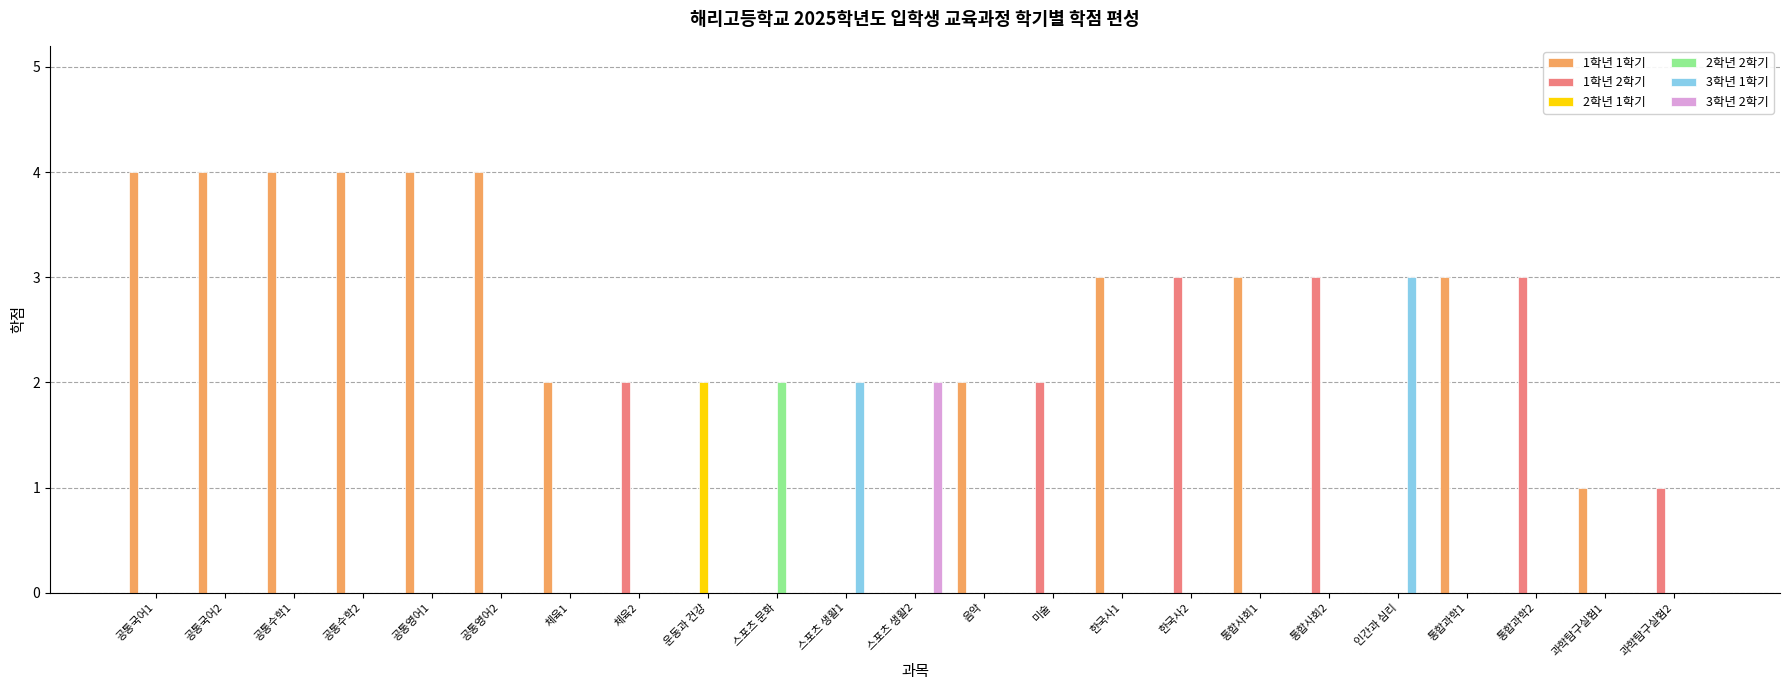

Reading left to right, what are all the values shown in this chart?

1학년 1학기: 4	4	4	4	4	4	2	0	0	0	0	0	2	0	3	0	3	0	0	3	0	1	0
1학년 2학기: 0	0	0	0	0	0	0	2	0	0	0	0	0	2	0	3	0	3	0	0	3	0	1
2학년 1학기: 0	0	0	0	0	0	0	0	2	0	0	0	0	0	0	0	0	0	0	0	0	0	0
2학년 2학기: 0	0	0	0	0	0	0	0	0	2	0	0	0	0	0	0	0	0	0	0	0	0	0
3학년 1학기: 0	0	0	0	0	0	0	0	0	0	2	0	0	0	0	0	0	0	3	0	0	0	0
3학년 2학기: 0	0	0	0	0	0	0	0	0	0	0	2	0	0	0	0	0	0	0	0	0	0	0